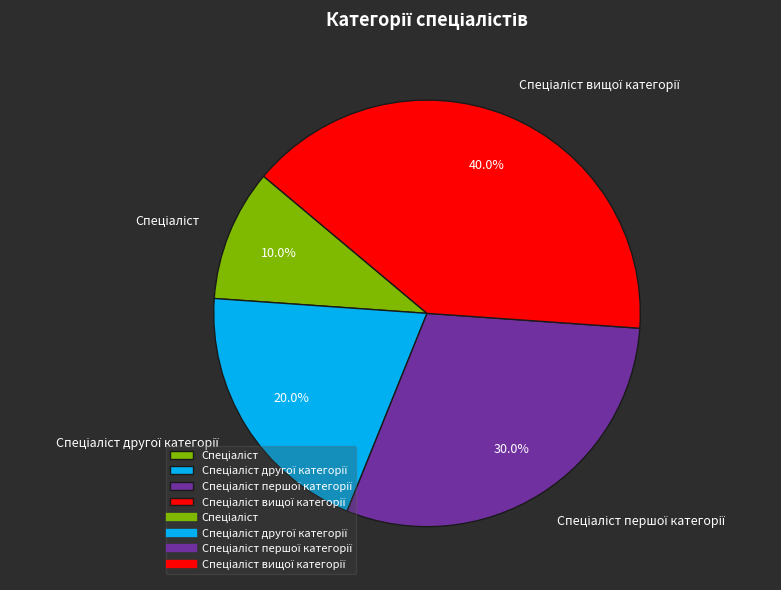

Is there a majority slice in this chart?

No